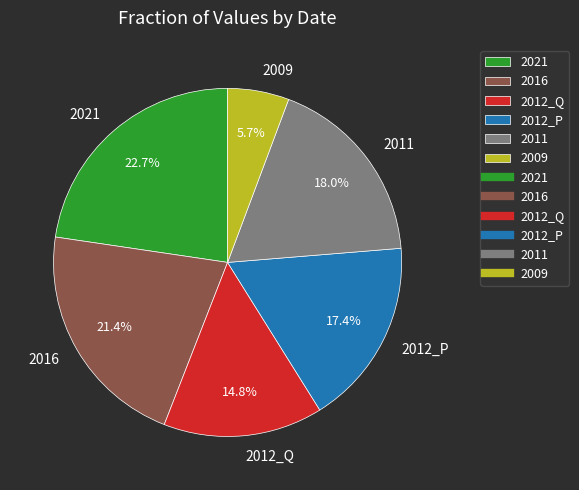

What is the largest slice in the pie chart?

2021